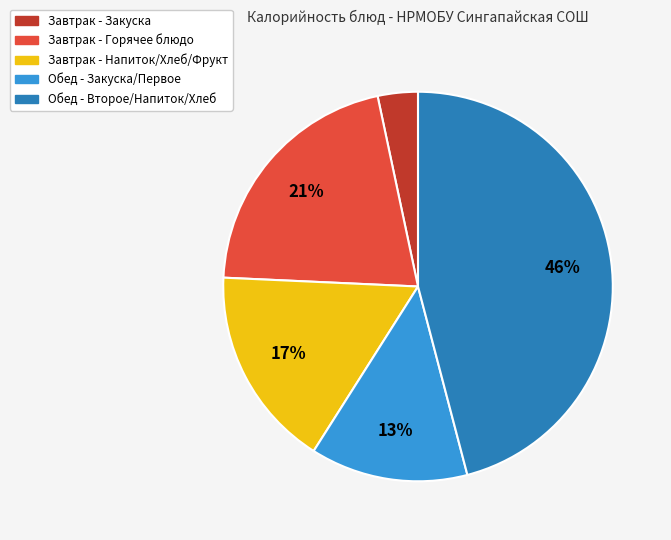

Does any single category account for the majority?

No